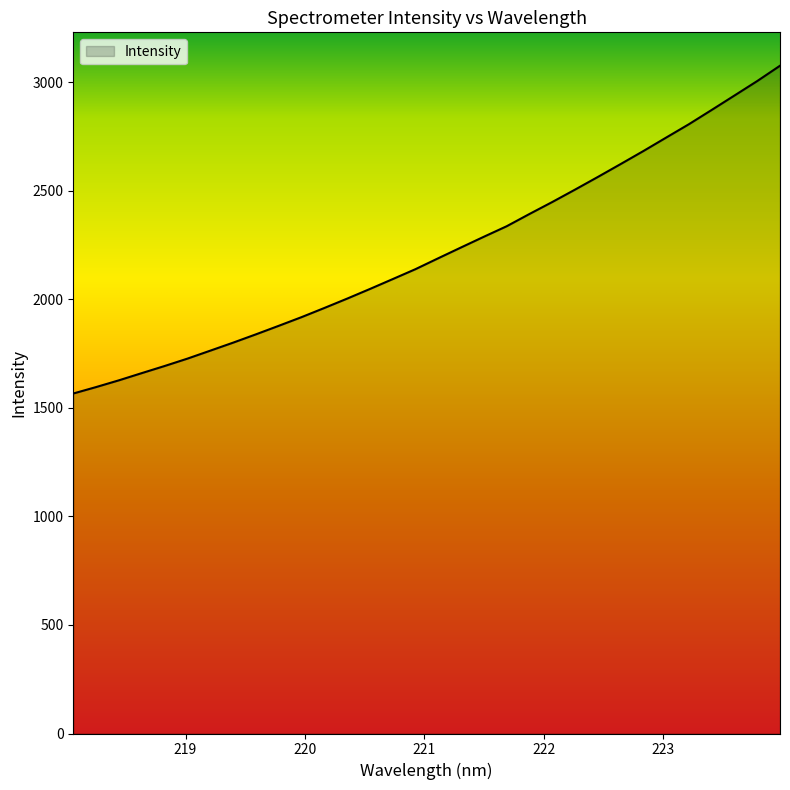

What is the difference between the maximum and minimum values?

1509.4